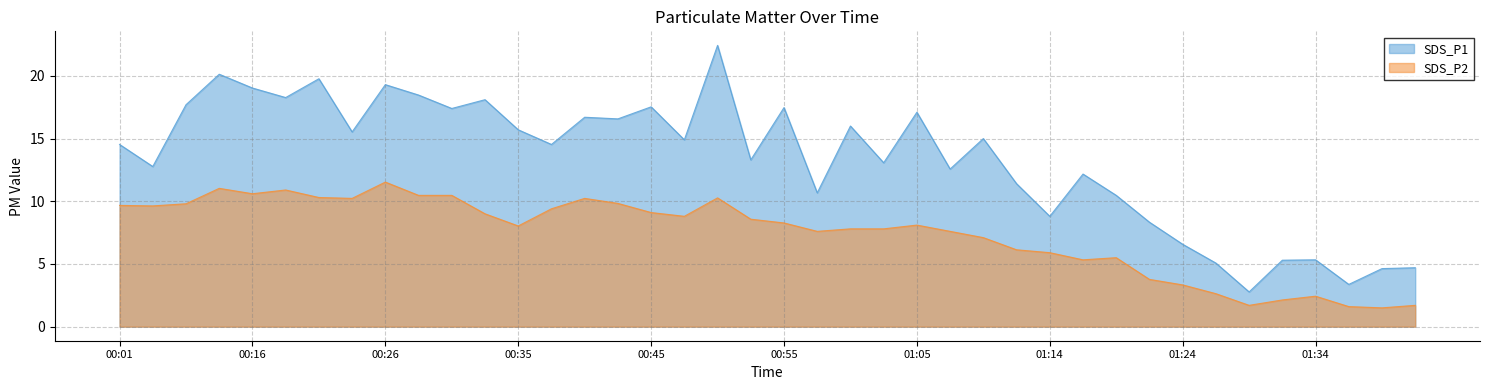

What position from the left is 01:36?

38